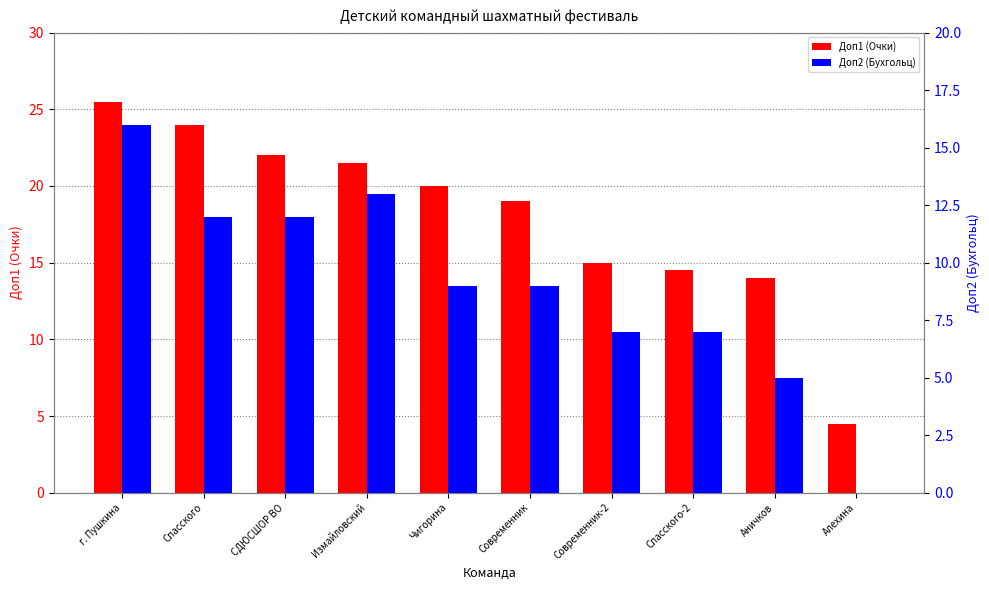

At how many categories does at least one series exceed 4?

10